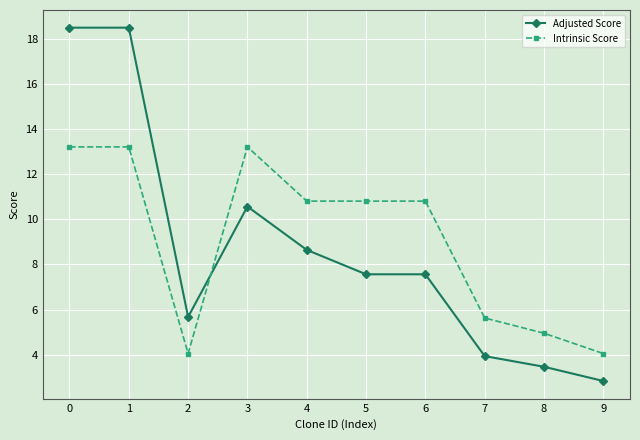

List the series in order of their peak value, highest first.

Adjusted Score, Intrinsic Score